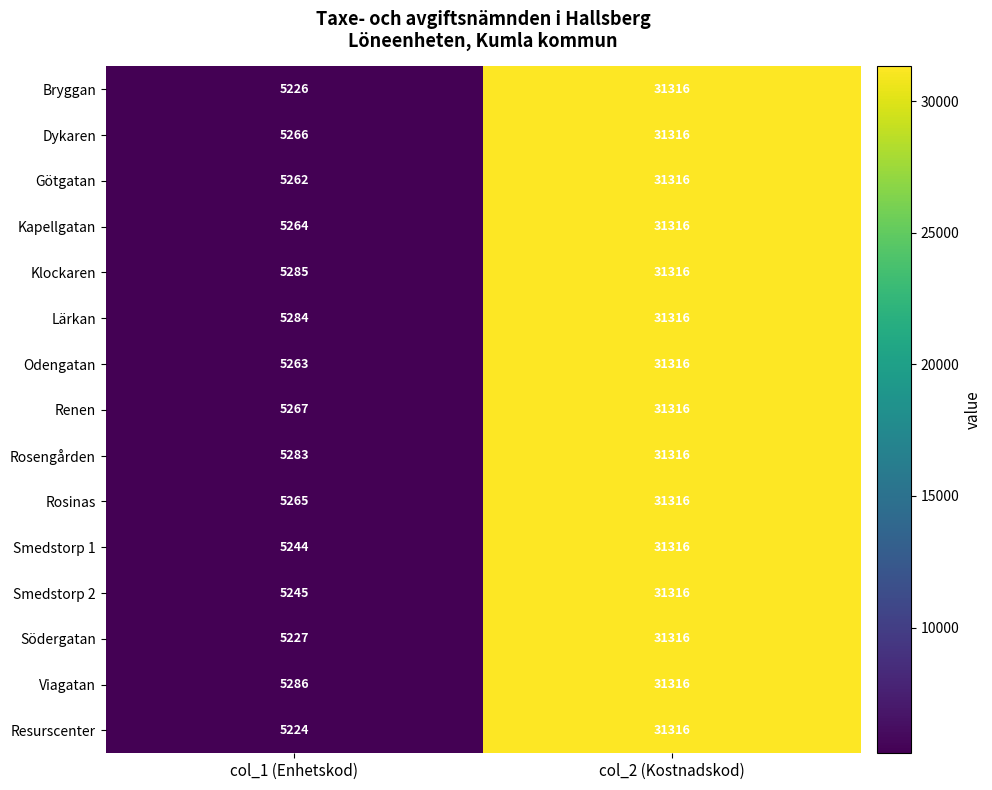

Between col_1 (Enhetskod) and col_2 (Kostnadskod), which series saw the biggest shift?

Resurscenter